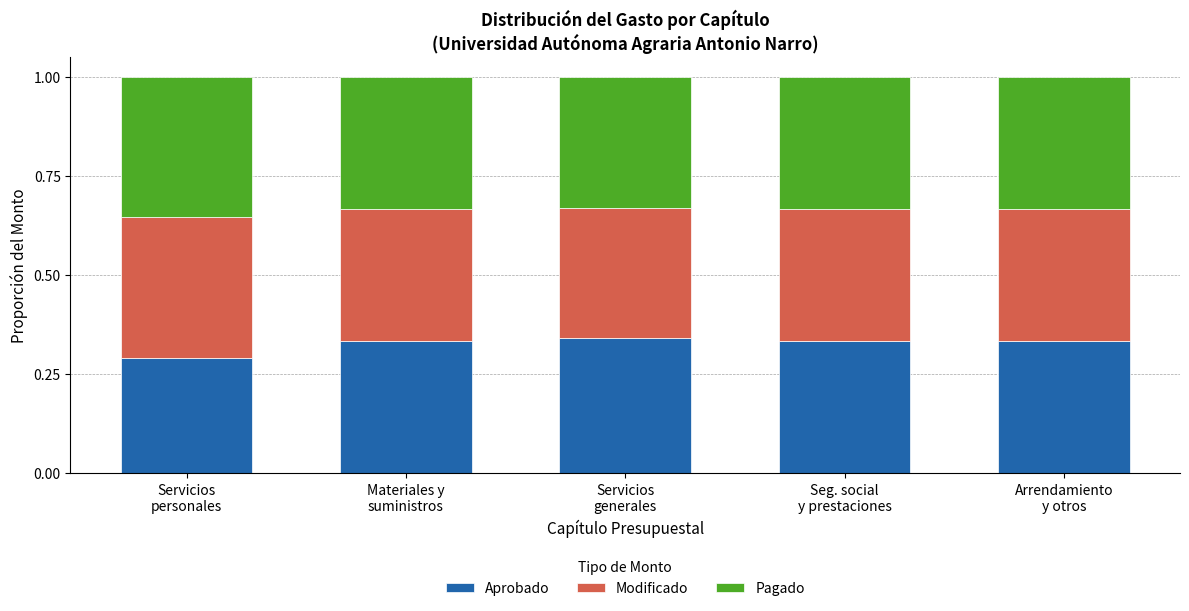

Does the chart contain stacked bars?

Yes